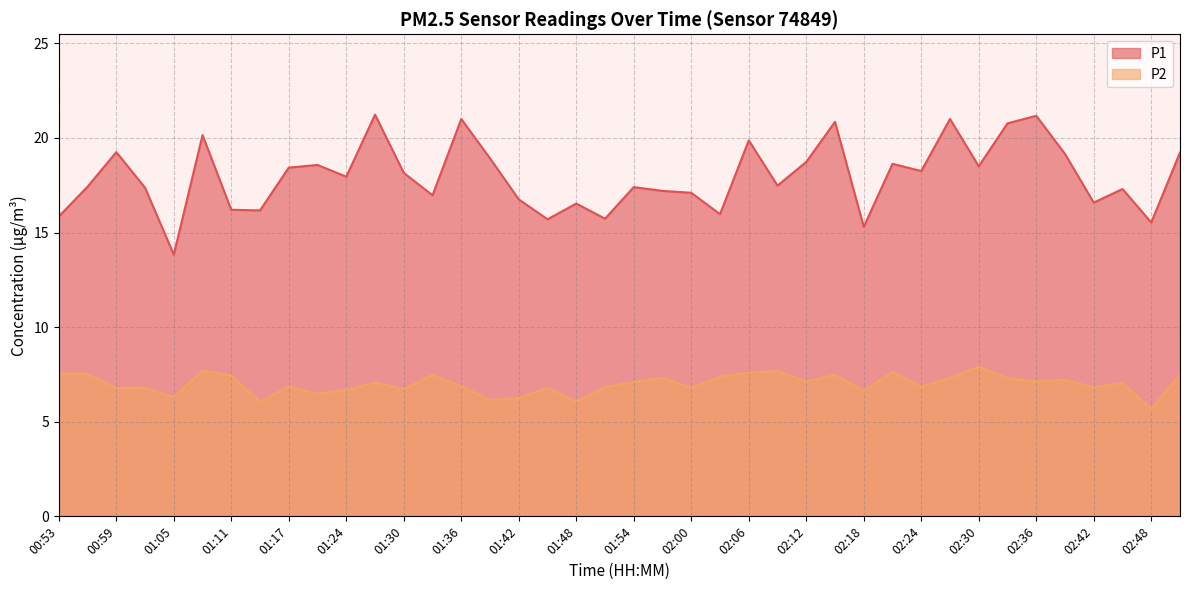

How many lines are shown in the chart?

2